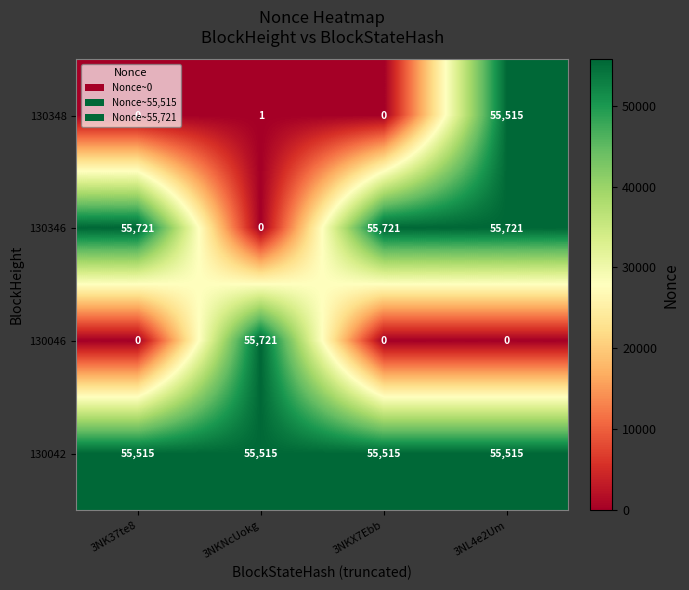

Is it true that 130348 equals 79085 at 3NL4e2Um?

False